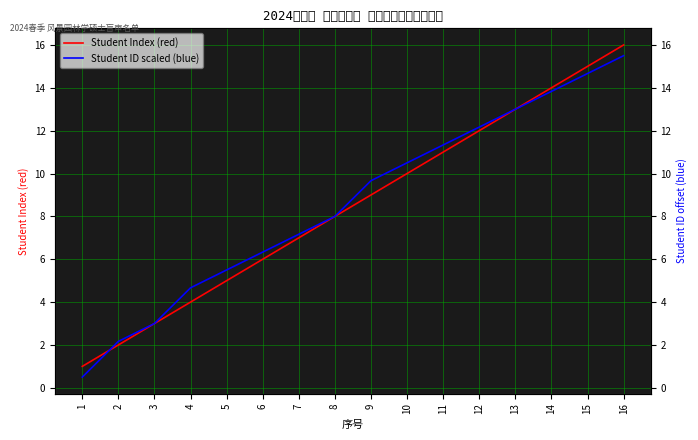

Which label corresponds to the smallest value in the chart?

1